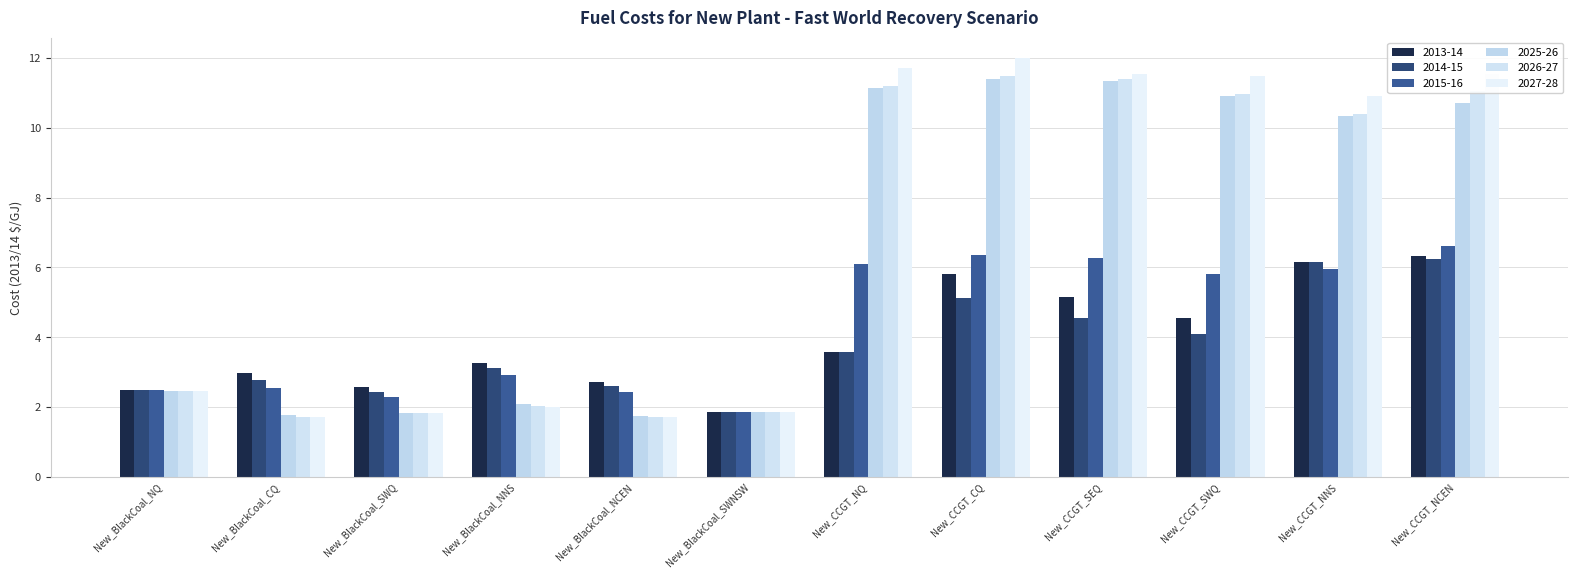

What is the total value across all series at New_BlackCoal_NQ?

14.9